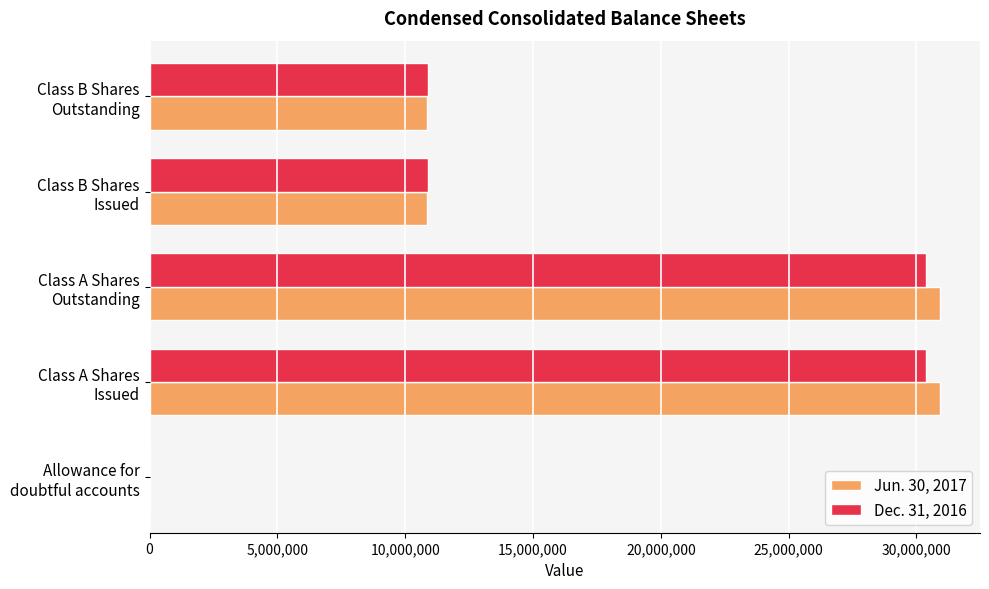

What is the maximum value shown in the chart?

30939112